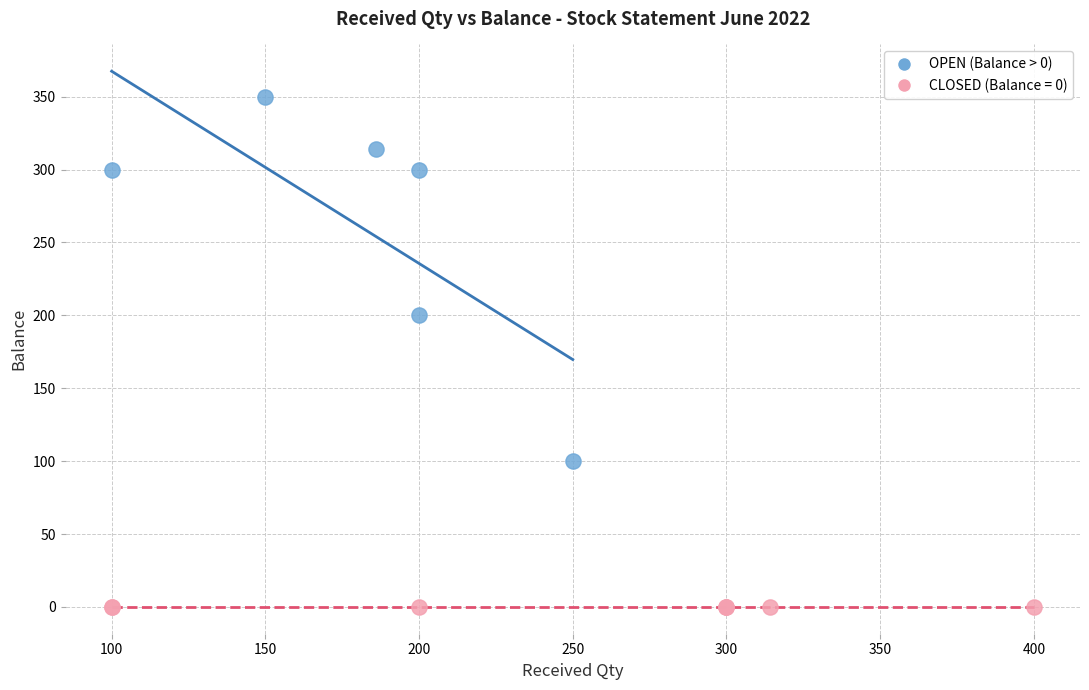

Which series contains the highest Y value?

OPEN (Balance > 0)